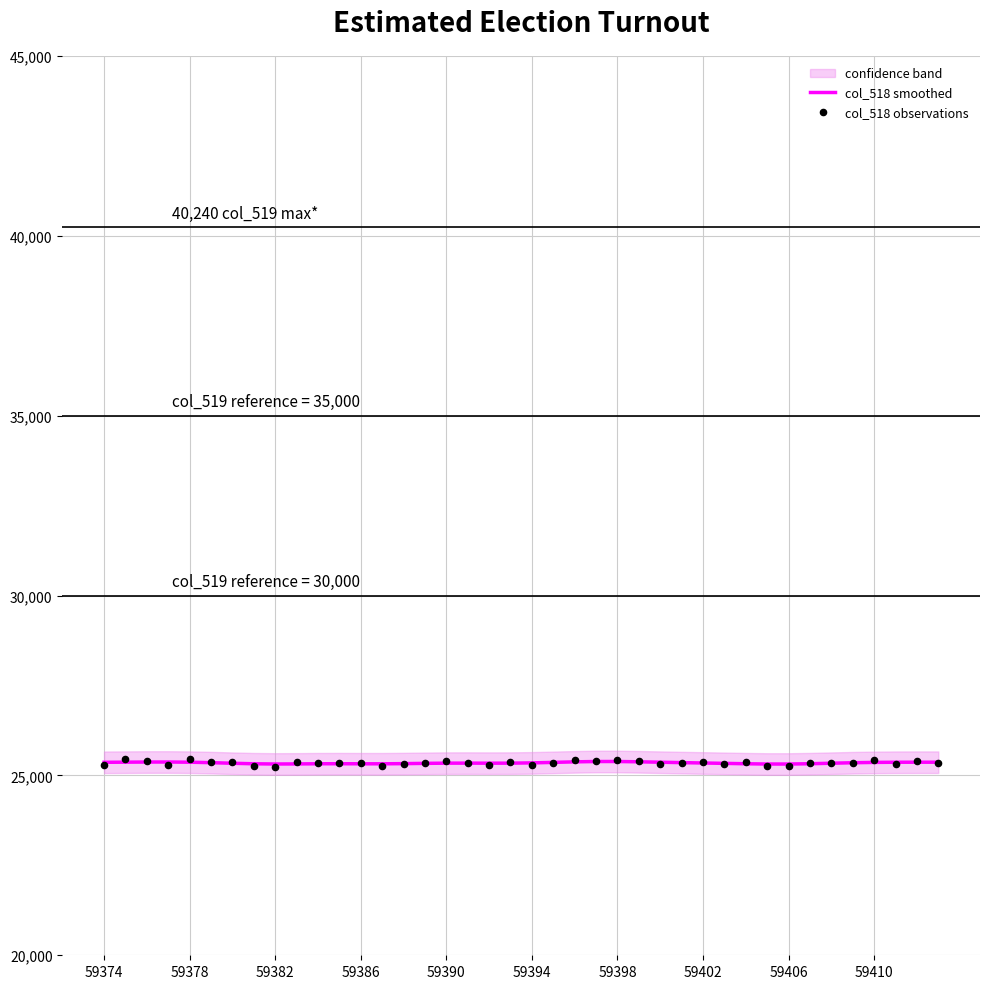

What are all the series names shown in the legend?

col_518 smoothed, col_518 observations